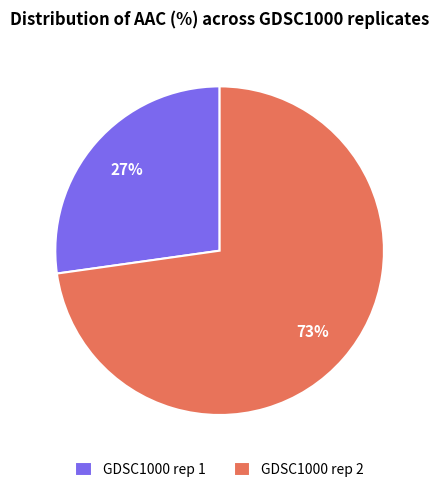

What percentage is the GDSC1000 rep 1 slice, to the nearest percent?

27%